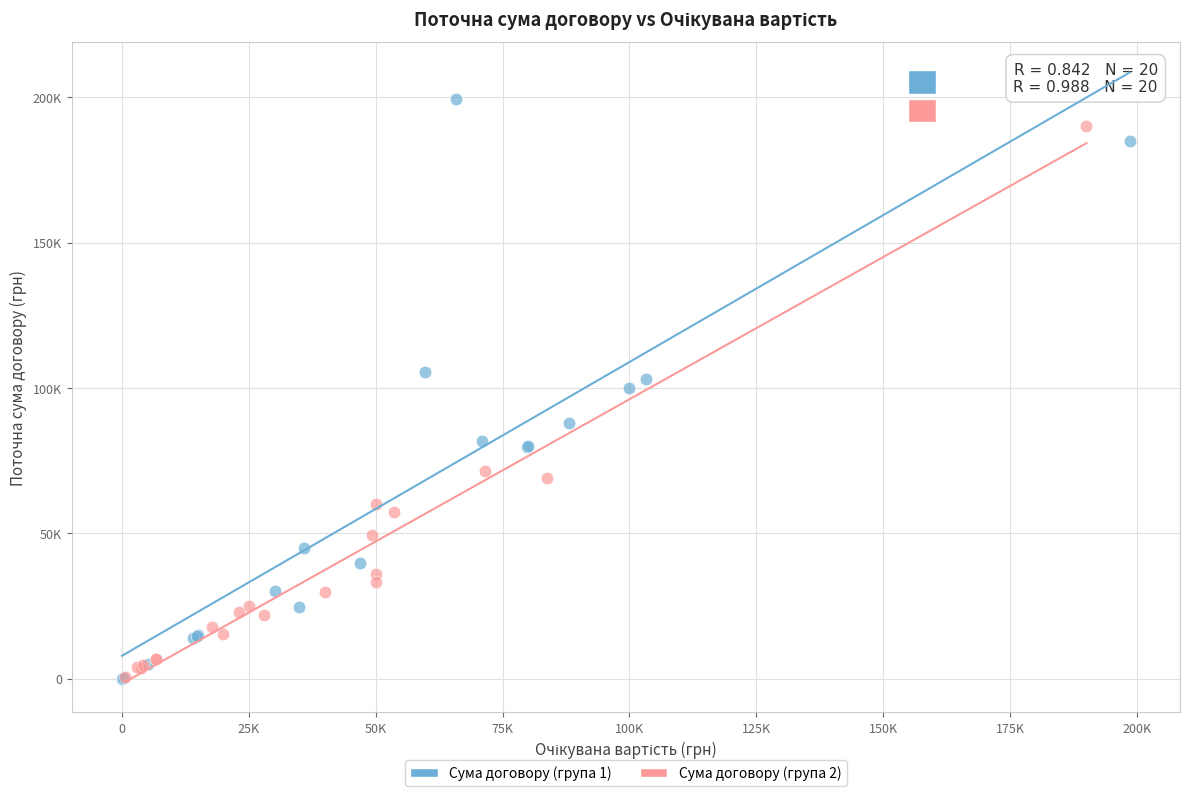

What are all the series names shown in the legend?

Сума договору (група 1), Сума договору (група 2)